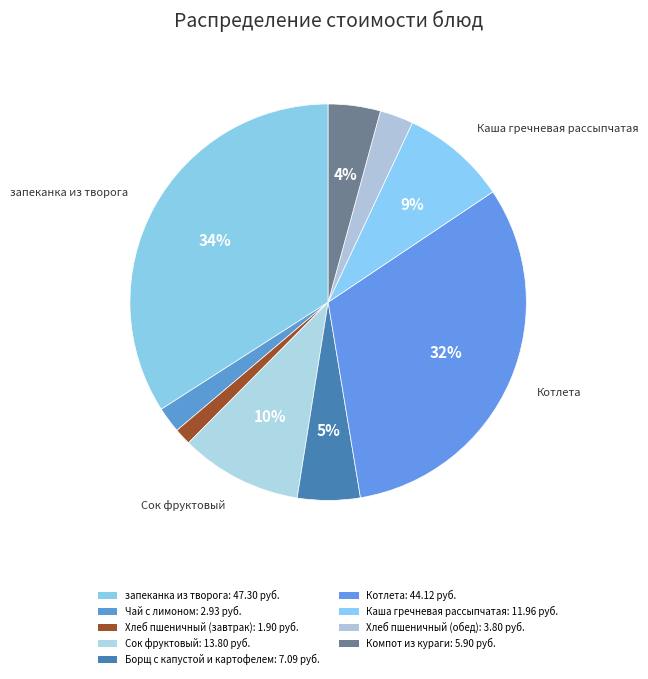

Which slice is the smallest?

Хлеб пшеничный (завтрак)